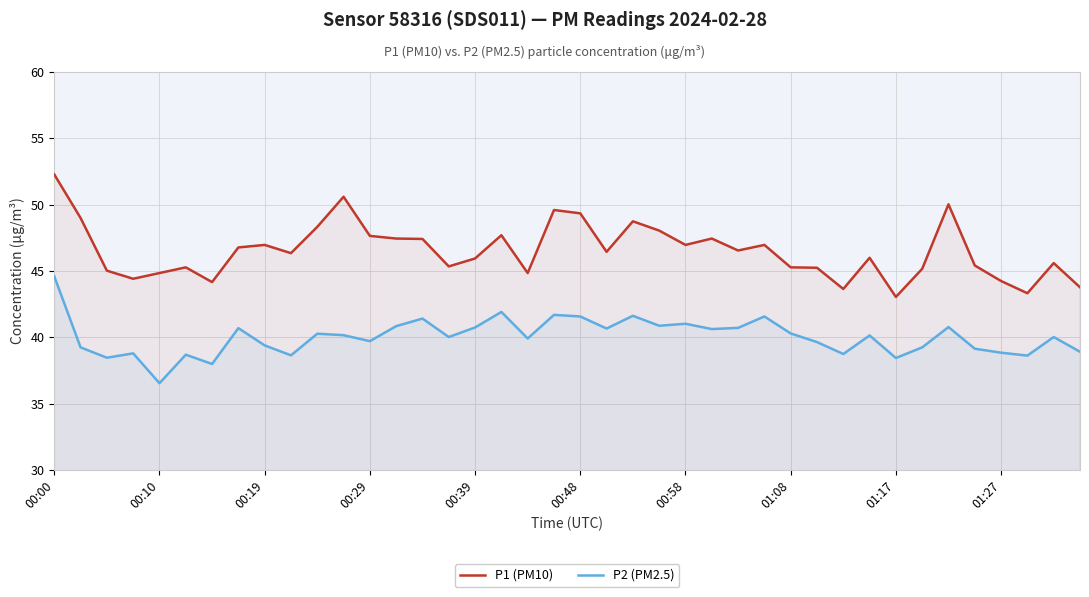

How many data points in P2 (PM2.5) are above 40?

22